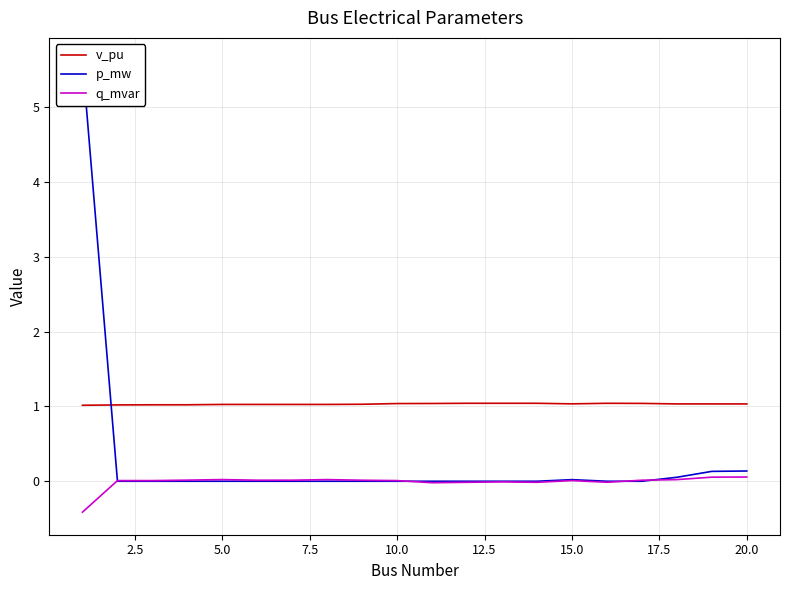

Rank the series by their average value, from highest to lowest.

v_pu, p_mw, q_mvar